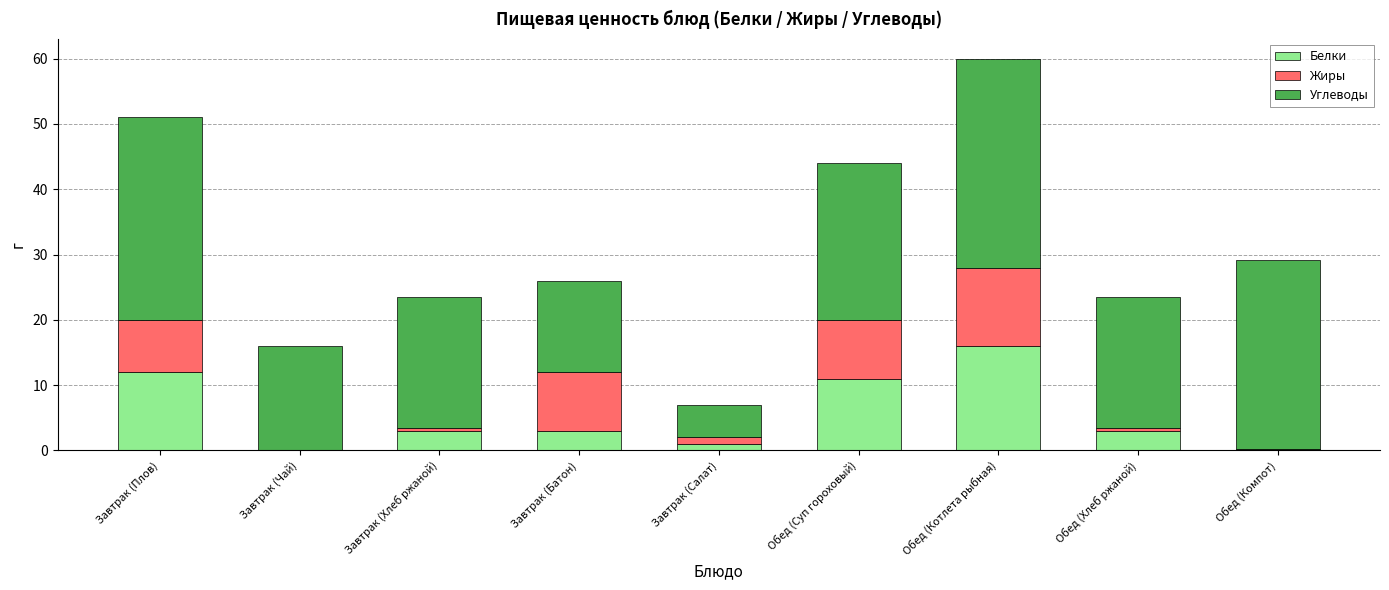

Are the bars horizontal?

No